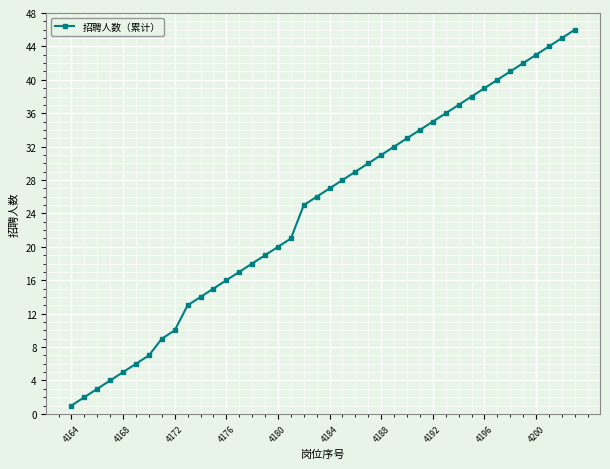

What is the sum of all values?

981